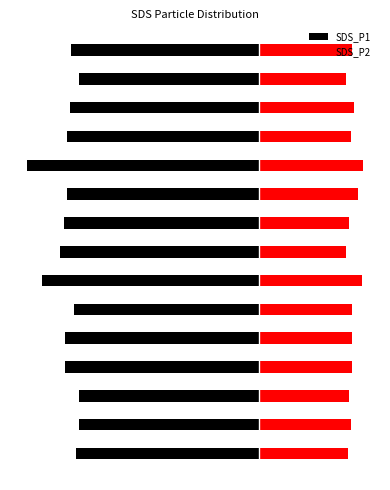

Is it true that SDS_P2 equals 23.1 at 12?

False